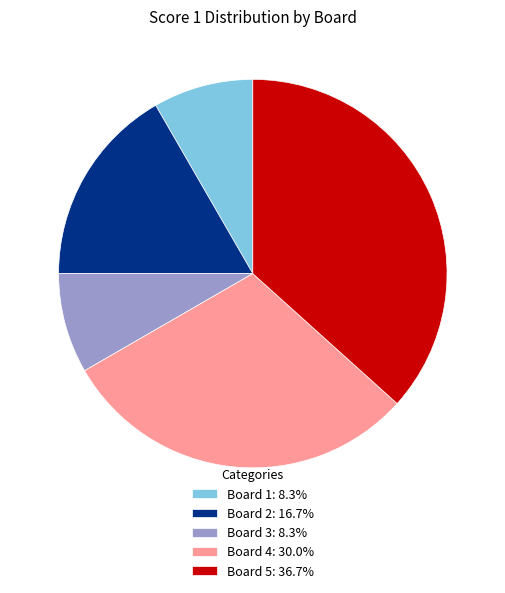

Is there a majority slice in this chart?

No